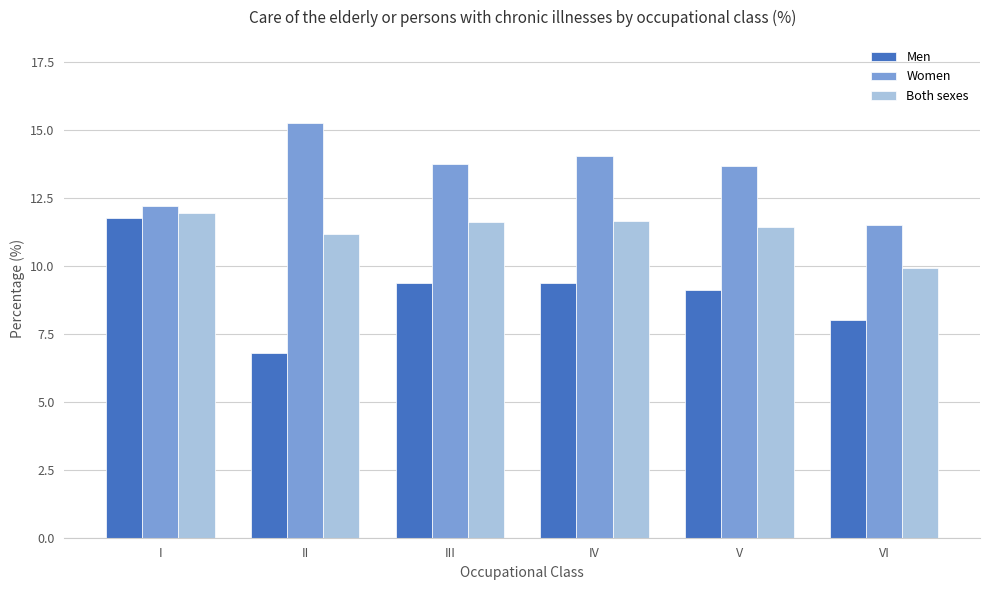

Rank the series by their maximum value, from lowest to highest.

Men, Both sexes, Women